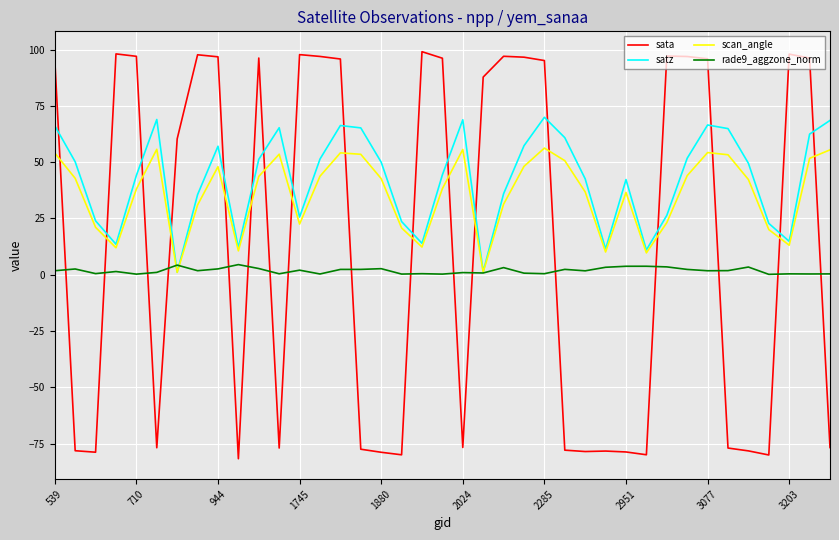

How many times do satz and sata cross each other?

17